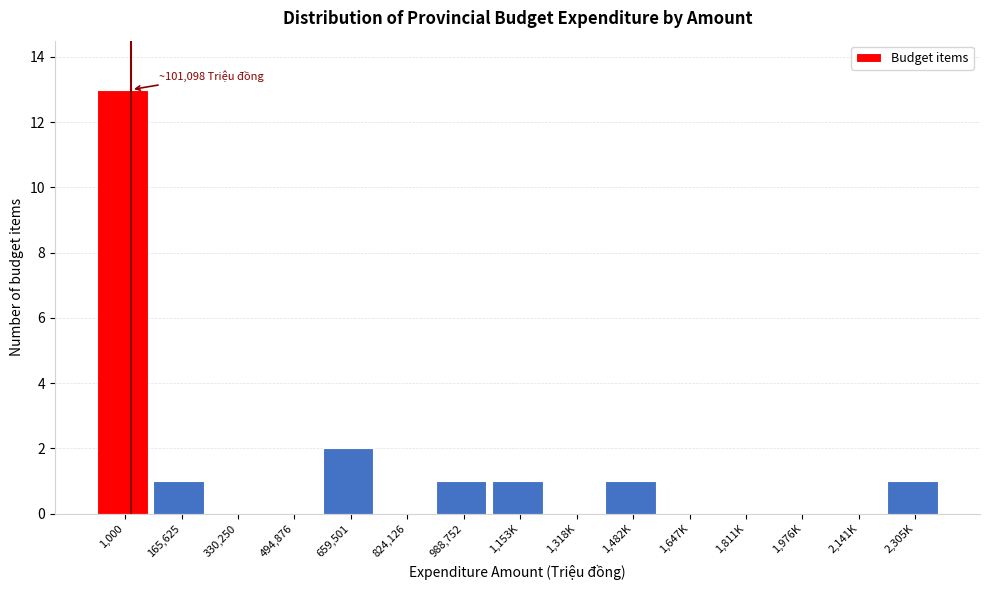

Reading left to right, extract all data points from this chart.

1,000=13	165,625=1	330,250=0	494,876=0	659,501=2	824,126=0	988,752=1	1,153K=1	1,318K=0	1,482K=1	1,647K=0	1,811K=0	1,976K=0	2,141K=0	2,305K=1